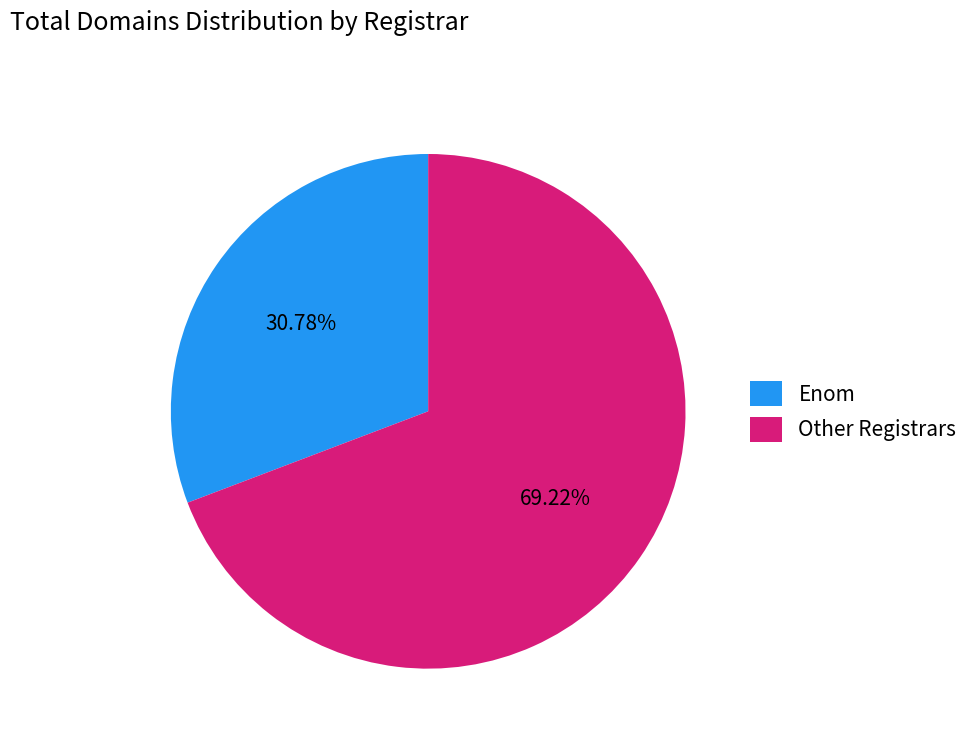

What is the ratio of the value at Other Registrars to the value at Enom?

2.2